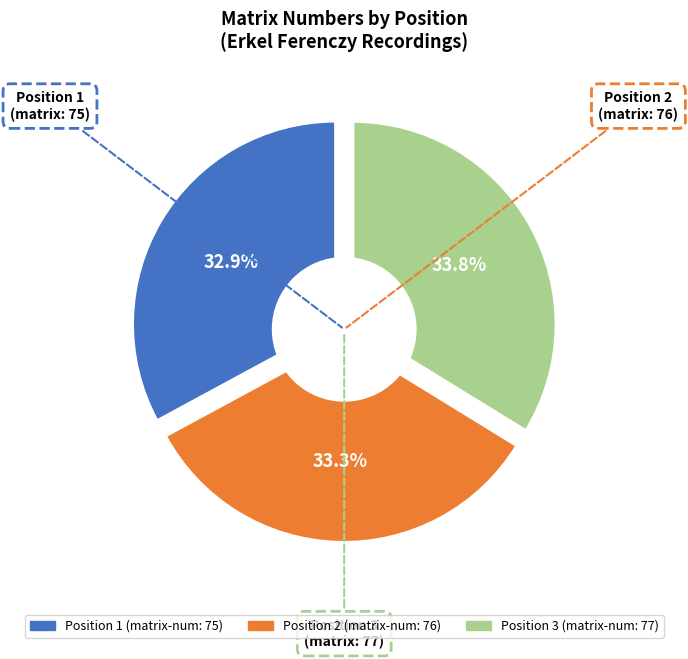

Which slice is the largest?

3